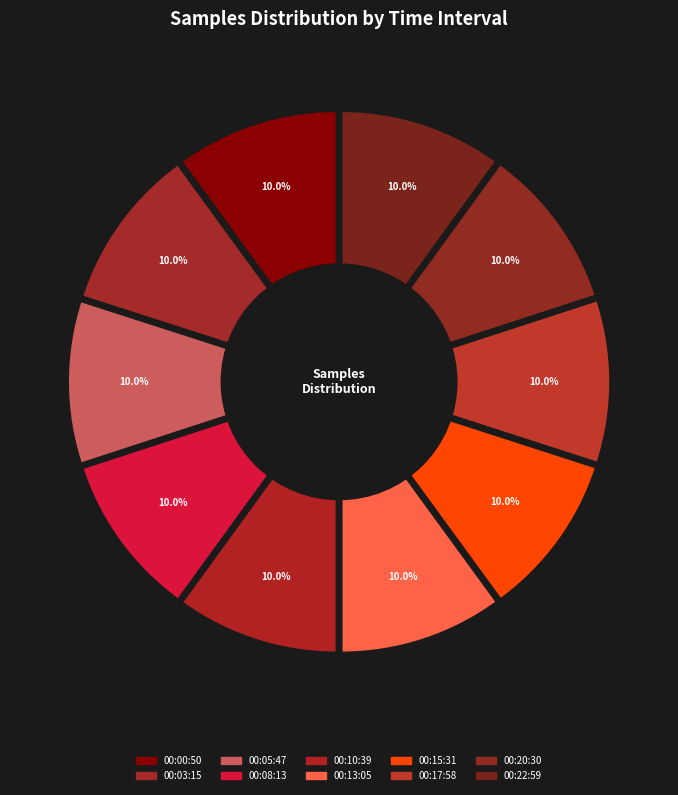

Is there any slice that represents more than half of the pie?

No